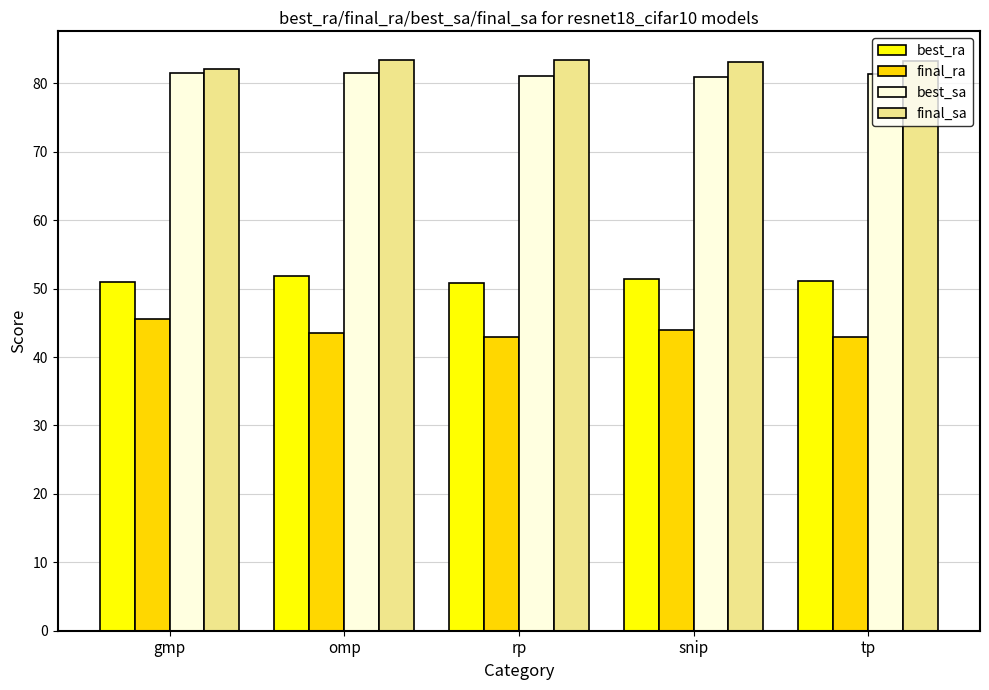

Count the number of categories in the chart.

5